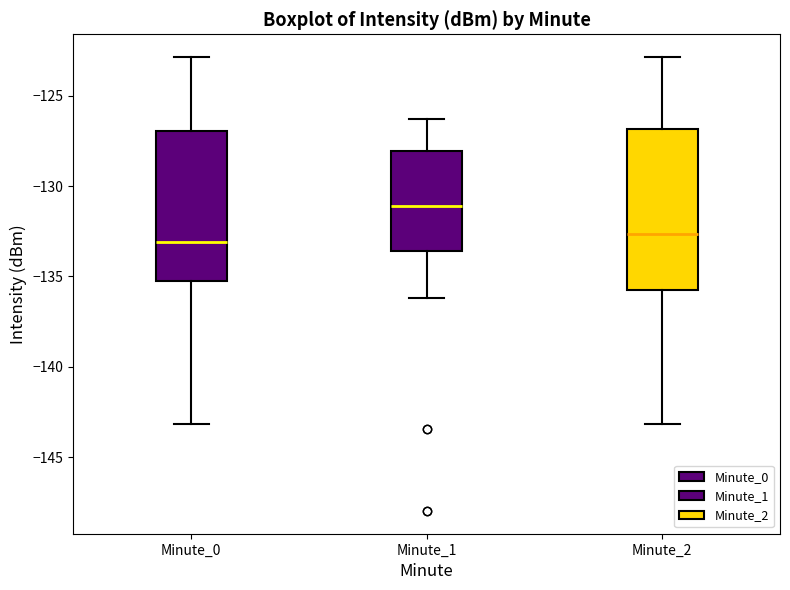

Reading left to right, read every box against the y-axis: the position of its median line, the range the box covers, and the ends of its whiskers. The values are not printed on the chart, so give them approximately, as read against the axis.

Minute_0: median -133.0, box -135.0 to -127.0, whiskers -143.0 to -123.0
Minute_1: median -131.0, box -133.5 to -128.0, whiskers -136.0 to -126.5
Minute_2: median -132.5, box -136.0 to -127.0, whiskers -143.0 to -123.0